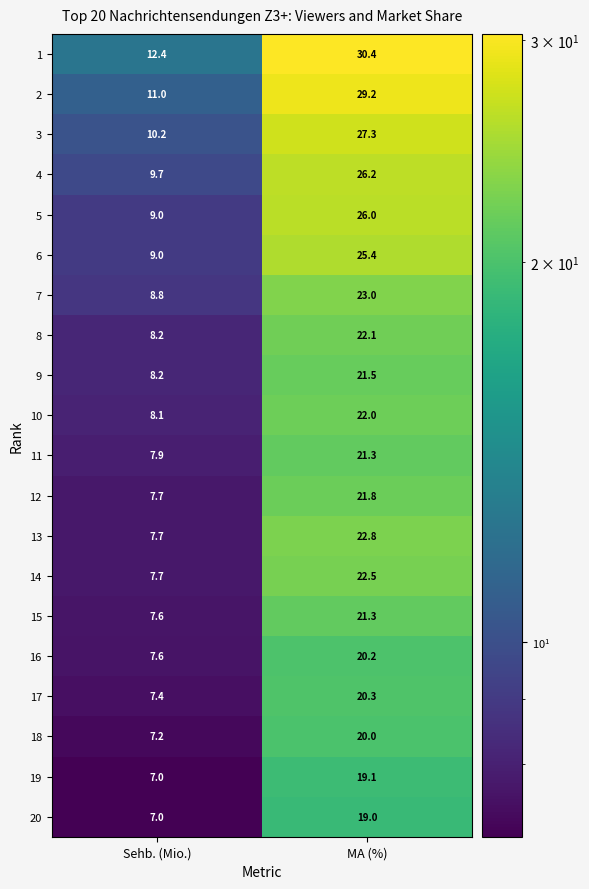

Which series has the largest total across all categories?

1